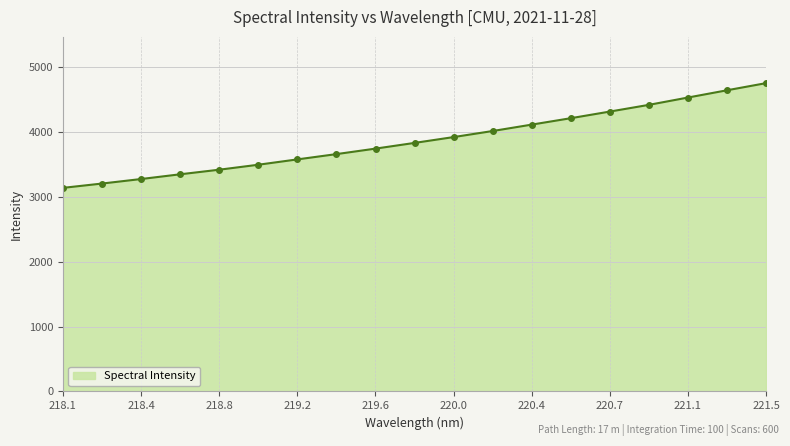

Reading left to right, extract all data points from this chart.

3137.9	3204.4	3274.1	3347.1	3417.9	3494.5	3576.8	3658.3	3743.0	3830.9	3920.9	4014.4	4113.0	4211.9	4314.0	4417.6	4530.3	4642.2	4752.1